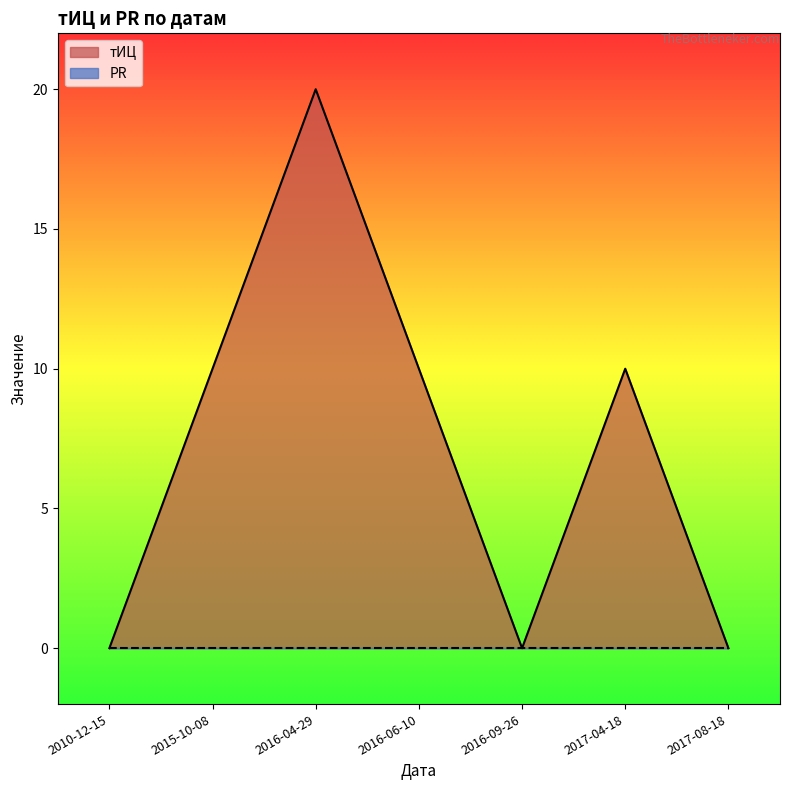

Rank the categories by value from lowest to highest.

2010-12-15, 2016-09-26, 2017-08-18, 2015-10-08, 2016-06-10, 2017-04-18, 2016-04-29